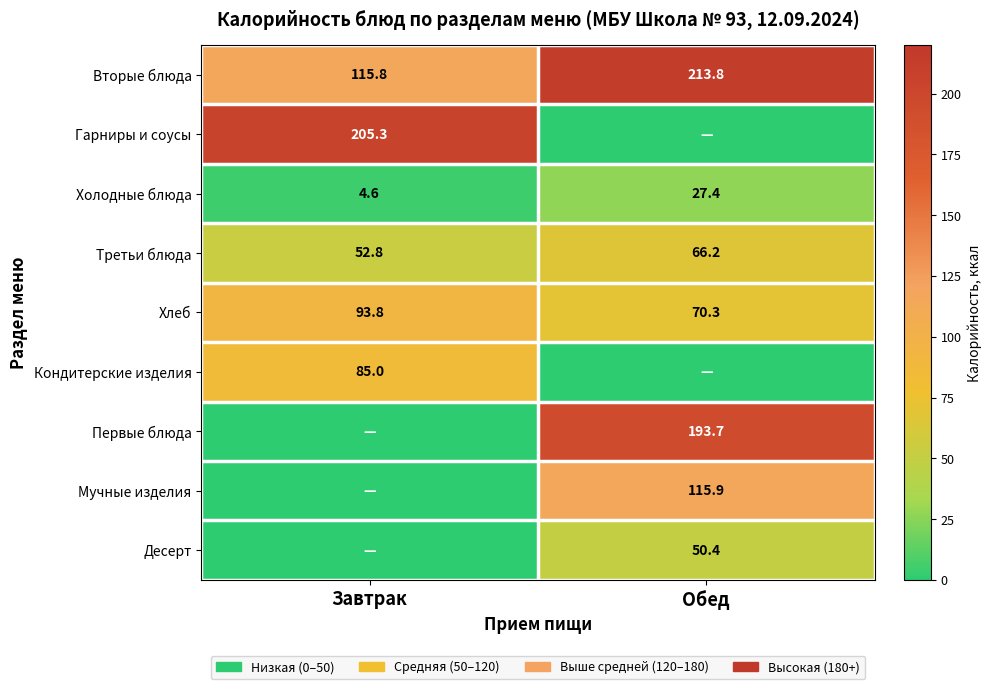

Where does the Третьи блюда series first go above 66?

Обед